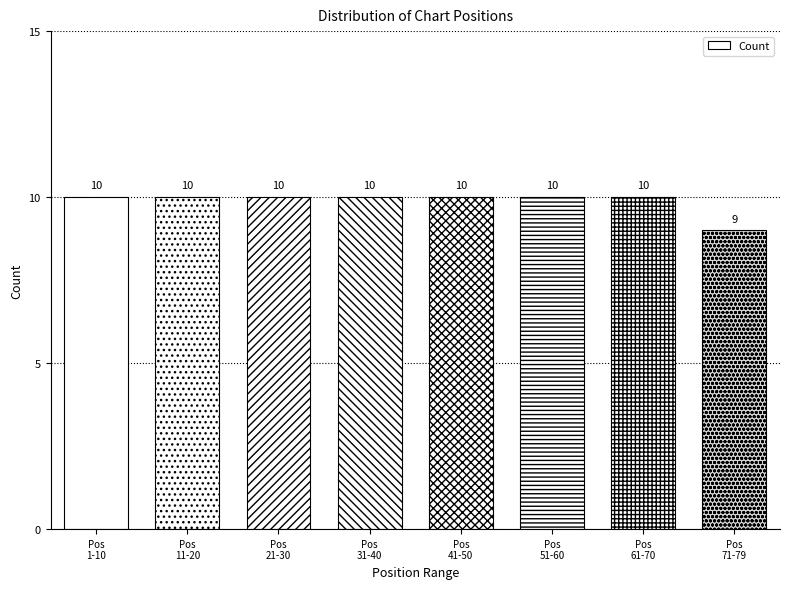

Reading left to right, list all the values displayed in this chart.

10	10	10	10	10	10	10	9